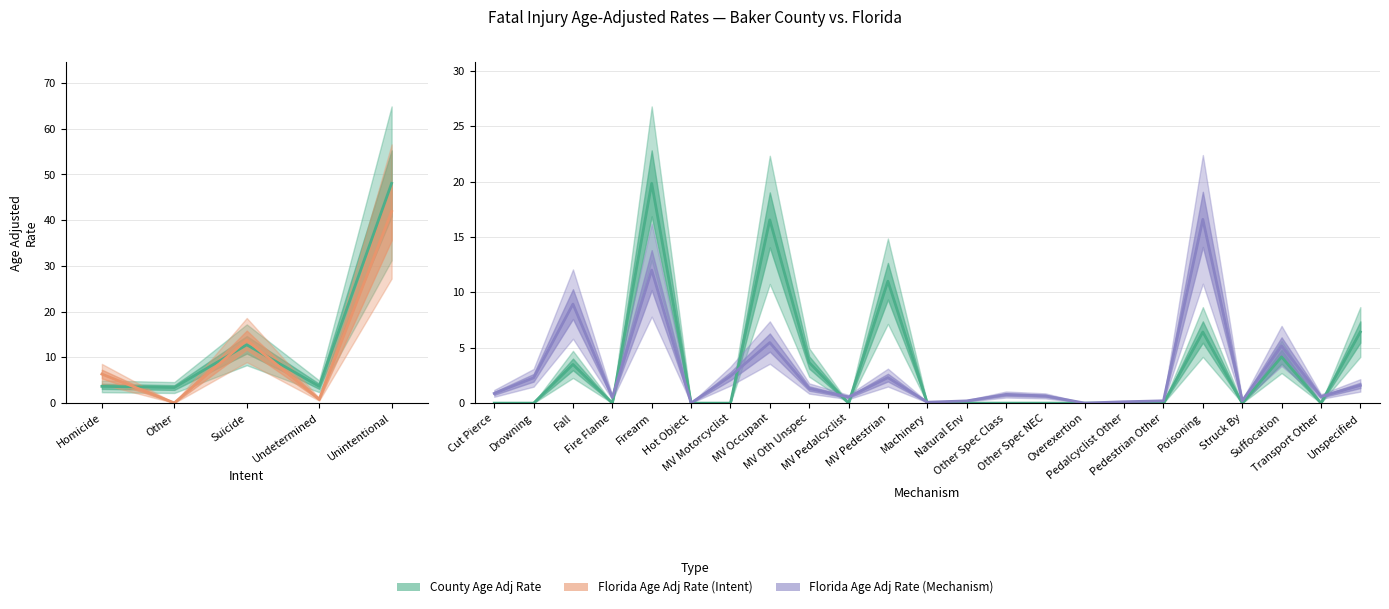

What is the approximate value of County Age Adj Rate at Unspecified?

6.4